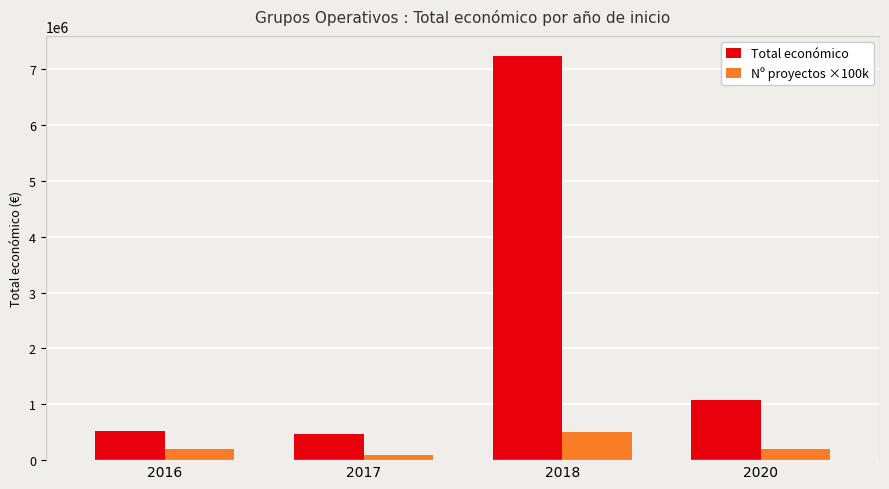

Does the chart contain stacked bars?

No